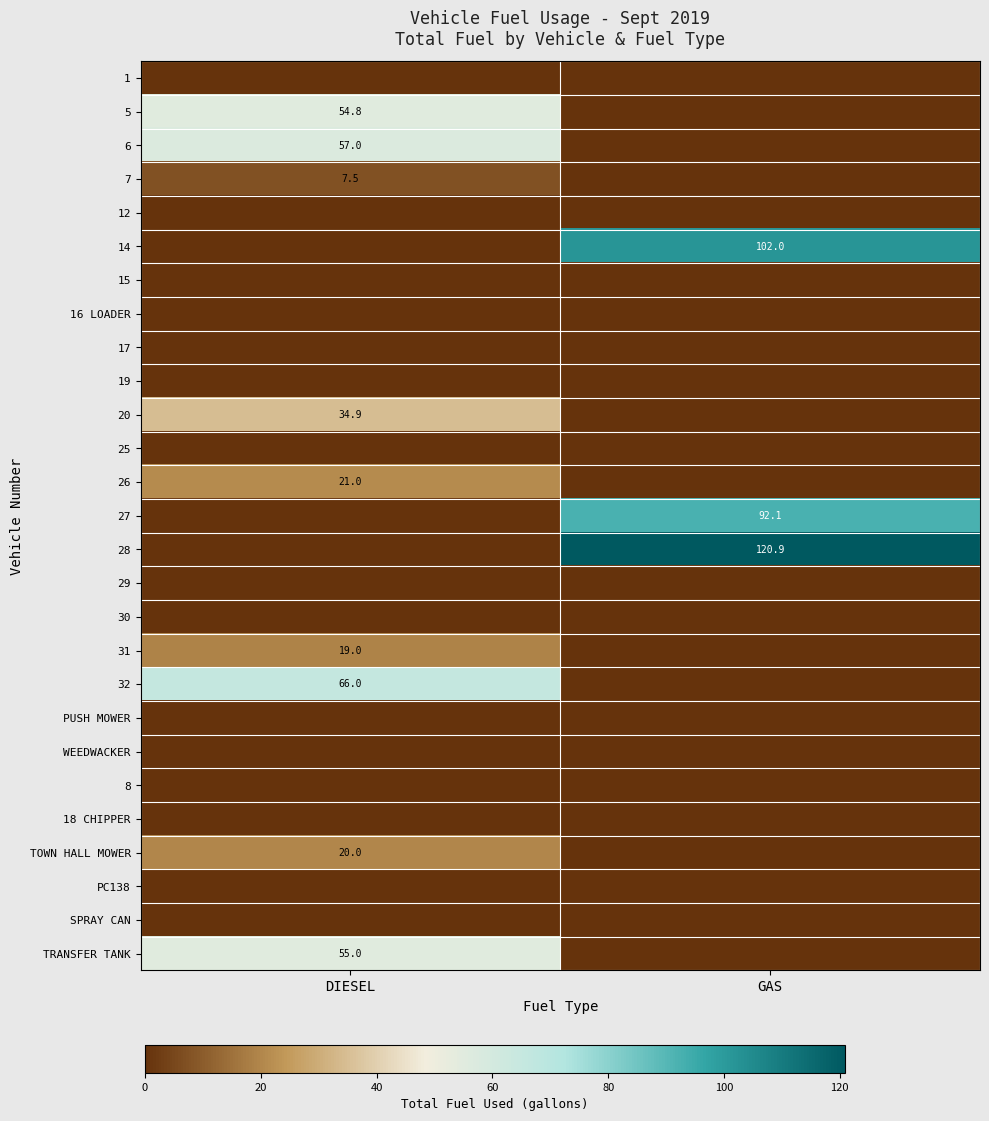

The 28 series shows 204.4 at GAS. True or false?

False